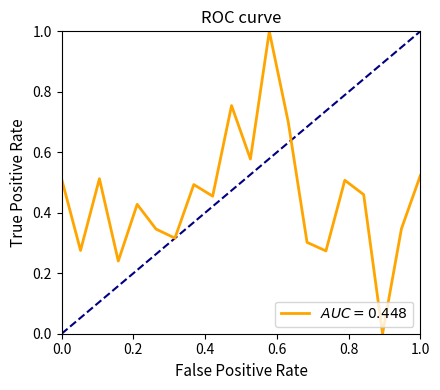

What is the greatest value displayed?

1.0